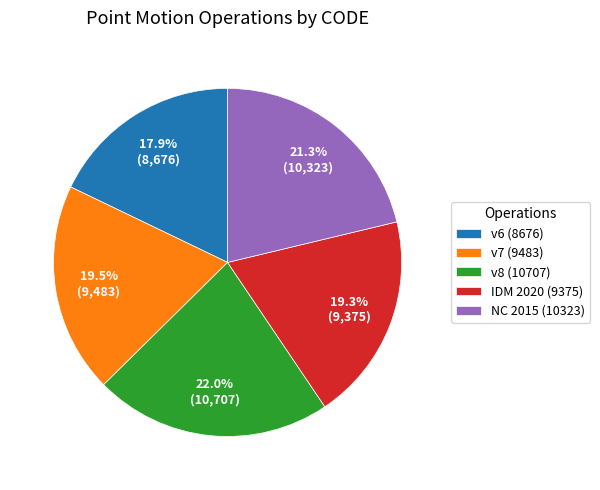

Does any single category account for the majority?

No